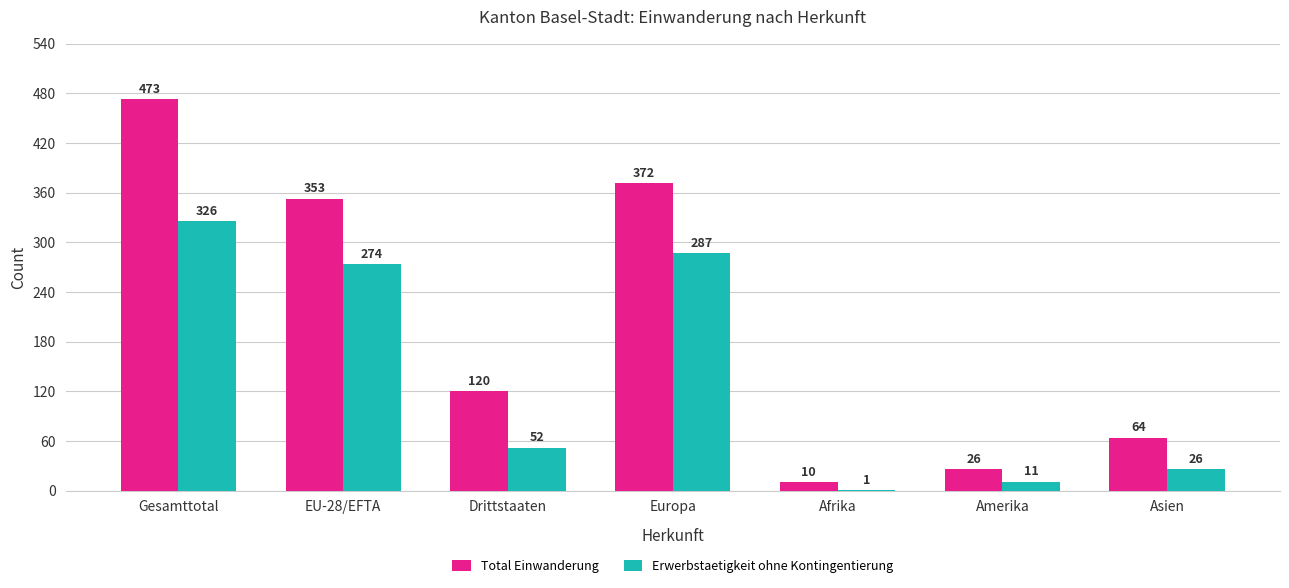

What is the sum of the Erwerbstaetigkeit ohne Kontingentierung values at Amerika and Afrika?

12